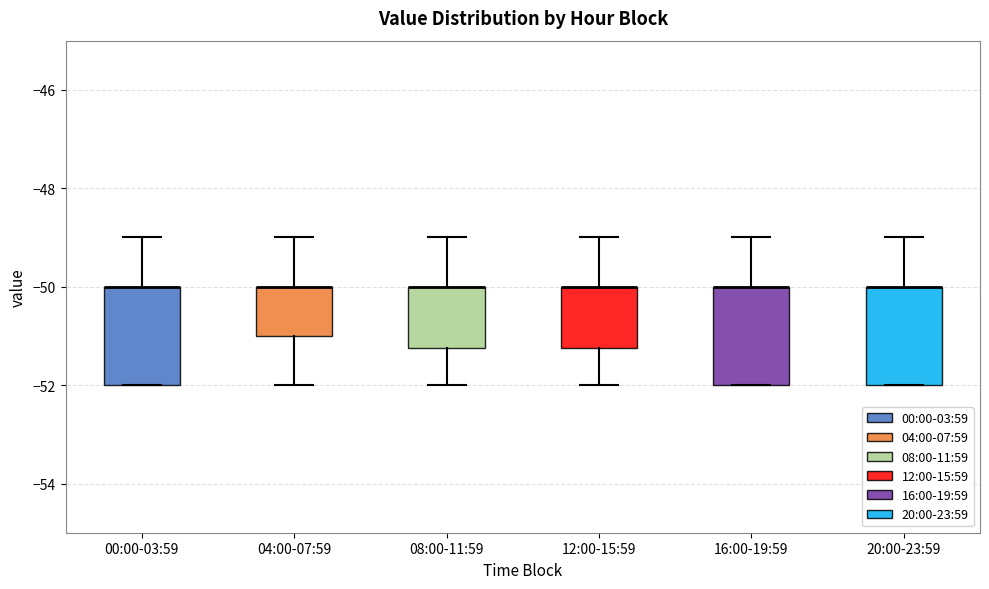

Reading left to right, transcribe this box plot: for each box, give where its median line is, the range the box spans, and where its two whiskers end, as read against the y-axis. The values are not printed on the chart, so give them approximately, as read against the axis.

00:00-03:59: median -50.0 (drawn on the box's upper edge), box -52.0 to -50.0, whiskers -52.0 to -49.0
04:00-07:59: median -50.0 (drawn on the box's upper edge), box -51.0 to -50.0, whiskers -52.0 to -49.0
08:00-11:59: median -50.0 (drawn on the box's upper edge), box -51.2 to -50.0, whiskers -52.0 to -49.0
12:00-15:59: median -50.0 (drawn on the box's upper edge), box -51.2 to -50.0, whiskers -52.0 to -49.0
16:00-19:59: median -50.0 (drawn on the box's upper edge), box -52.0 to -50.0, whiskers -52.0 to -49.0
20:00-23:59: median -50.0 (drawn on the box's upper edge), box -52.0 to -50.0, whiskers -52.0 to -49.0